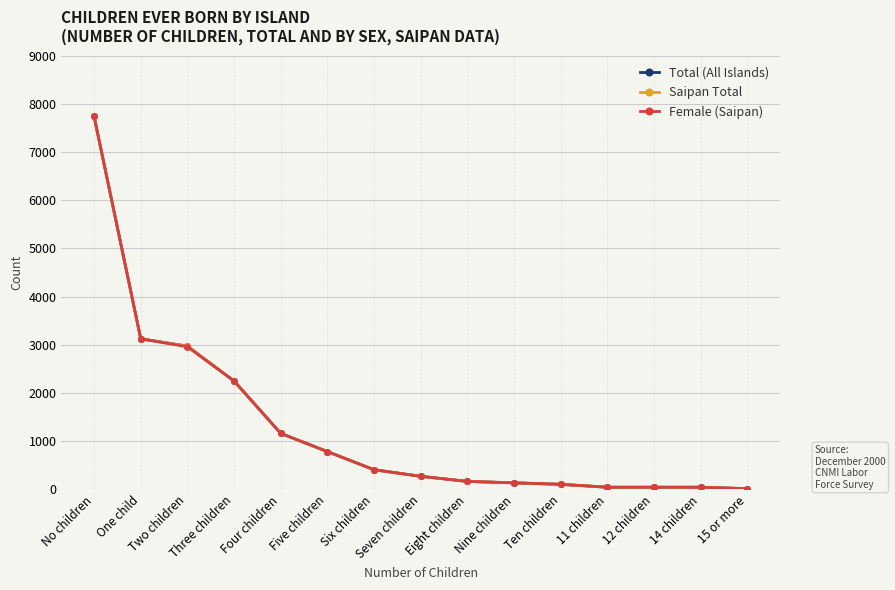

What position from the left is Four children?

5